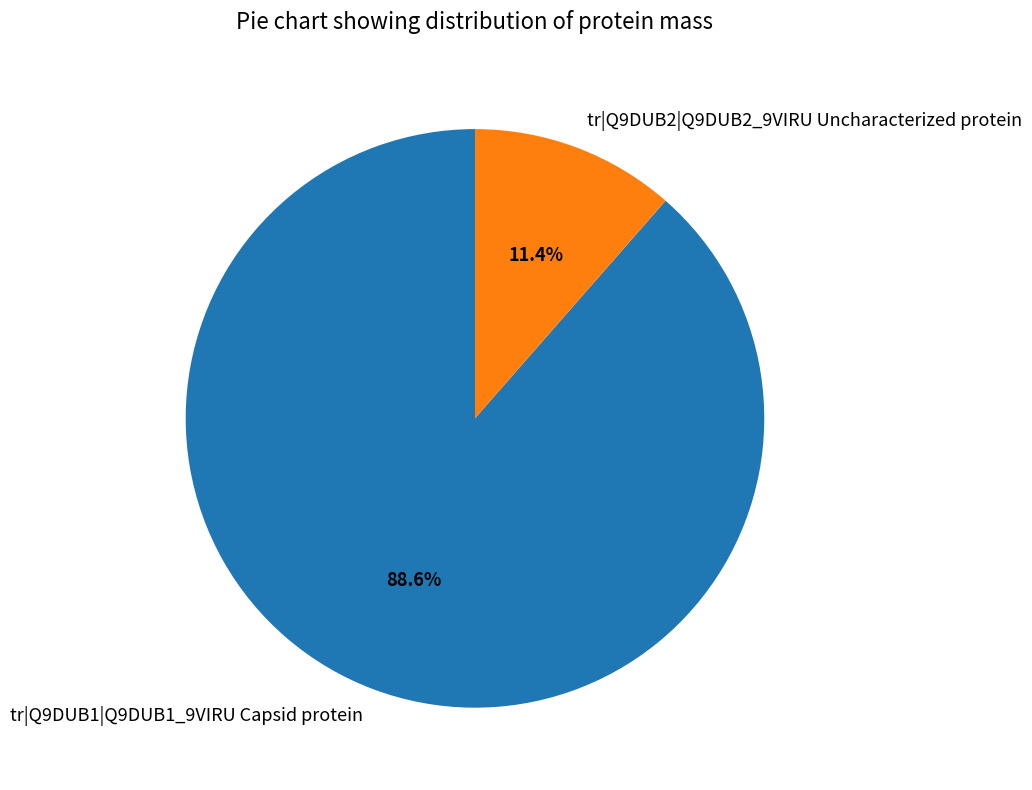

Which has a higher value, tr|Q9DUB1|Q9DUB1_9VIRU Capsid protein or tr|Q9DUB2|Q9DUB2_9VIRU Uncharacterized protein?

tr|Q9DUB1|Q9DUB1_9VIRU Capsid protein